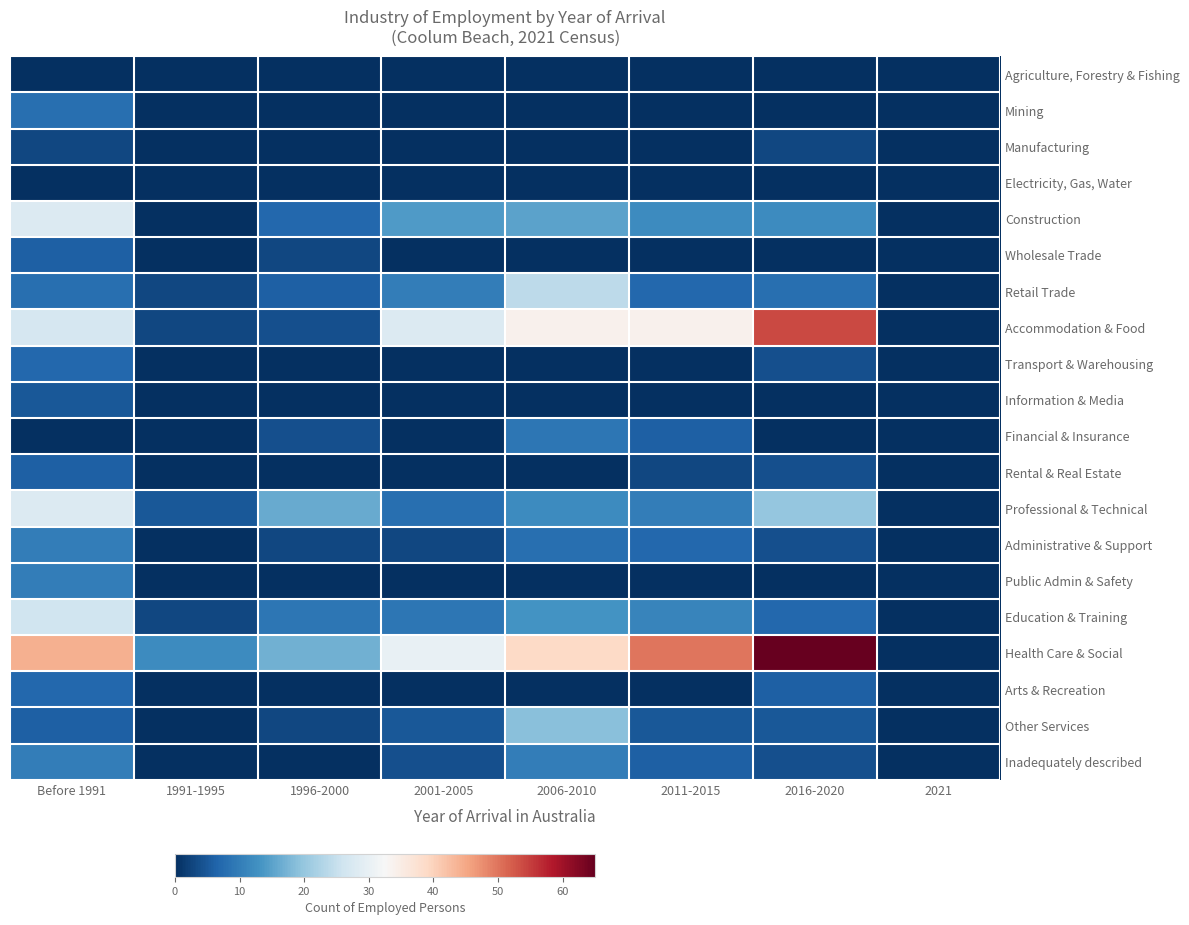

Reading right to left, transcribe all the data shown in this chart.

Agriculture, Forestry & Fishing: 2021=0	2016-2020=0	2011-2015=0	2006-2010=0	2001-2005=0	1996-2000=0	1991-1995=0	Before 1991=0
Mining: 2021=0	2016-2020=0	2011-2015=0	2006-2010=0	2001-2005=0	1996-2000=0	1991-1995=0	Before 1991=8
Manufacturing: 2021=0	2016-2020=3	2011-2015=0	2006-2010=0	2001-2005=0	1996-2000=0	1991-1995=0	Before 1991=3
Electricity, Gas, Water: 2021=0	2016-2020=0	2011-2015=0	2006-2010=0	2001-2005=0	1996-2000=0	1991-1995=0	Before 1991=0
Construction: 2021=0	2016-2020=12	2011-2015=12	2006-2010=15	2001-2005=14	1996-2000=7	1991-1995=0	Before 1991=28
Wholesale Trade: 2021=0	2016-2020=0	2011-2015=0	2006-2010=0	2001-2005=0	1996-2000=3	1991-1995=0	Before 1991=6
Retail Trade: 2021=0	2016-2020=8	2011-2015=7	2006-2010=24	2001-2005=10	1996-2000=6	1991-1995=3	Before 1991=8
Accommodation & Food: 2021=0	2016-2020=54	2011-2015=34	2006-2010=34	2001-2005=28	1996-2000=4	1991-1995=3	Before 1991=27
Transport & Warehousing: 2021=0	2016-2020=4	2011-2015=0	2006-2010=0	2001-2005=0	1996-2000=0	1991-1995=0	Before 1991=7
Information & Media: 2021=0	2016-2020=0	2011-2015=0	2006-2010=0	2001-2005=0	1996-2000=0	1991-1995=0	Before 1991=5
Financial & Insurance: 2021=0	2016-2020=0	2011-2015=6	2006-2010=9	2001-2005=0	1996-2000=4	1991-1995=0	Before 1991=0
Rental & Real Estate: 2021=0	2016-2020=4	2011-2015=3	2006-2010=0	2001-2005=0	1996-2000=0	1991-1995=0	Before 1991=6
Professional & Technical: 2021=0	2016-2020=20	2011-2015=10	2006-2010=12	2001-2005=8	1996-2000=16	1991-1995=5	Before 1991=28
Administrative & Support: 2021=0	2016-2020=4	2011-2015=7	2006-2010=8	2001-2005=3	1996-2000=3	1991-1995=0	Before 1991=10
Public Admin & Safety: 2021=0	2016-2020=0	2011-2015=0	2006-2010=0	2001-2005=0	1996-2000=0	1991-1995=0	Before 1991=10
Education & Training: 2021=0	2016-2020=7	2011-2015=11	2006-2010=13	2001-2005=9	1996-2000=9	1991-1995=3	Before 1991=26
Health Care & Social: 2021=0	2016-2020=65	2011-2015=50	2006-2010=39	2001-2005=30	1996-2000=17	1991-1995=12	Before 1991=44
Arts & Recreation: 2021=0	2016-2020=6	2011-2015=0	2006-2010=0	2001-2005=0	1996-2000=0	1991-1995=0	Before 1991=7
Other Services: 2021=0	2016-2020=5	2011-2015=5	2006-2010=19	2001-2005=5	1996-2000=3	1991-1995=0	Before 1991=6
Inadequately described: 2021=0	2016-2020=4	2011-2015=6	2006-2010=10	2001-2005=4	1996-2000=0	1991-1995=0	Before 1991=10